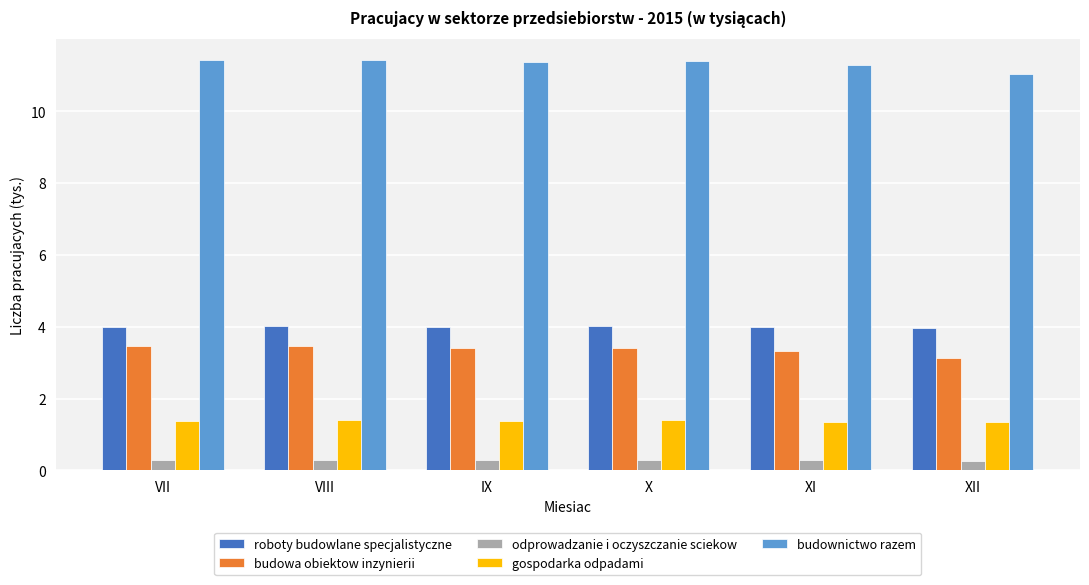

How many bars are there in total?

30